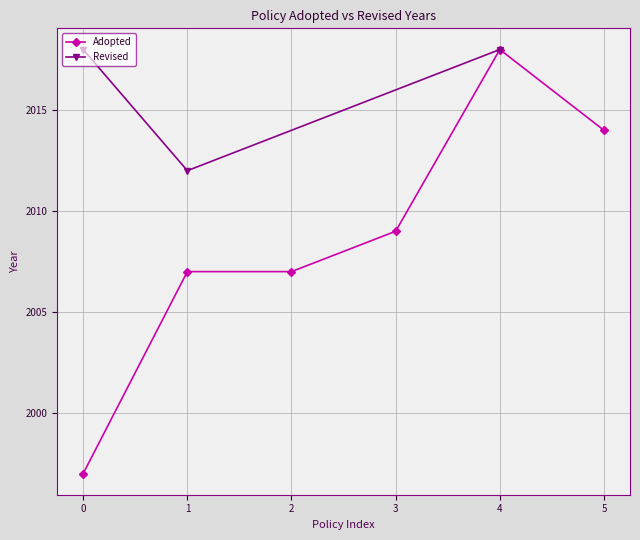

The Adopted series shows 1997 at 0. True or false?

True